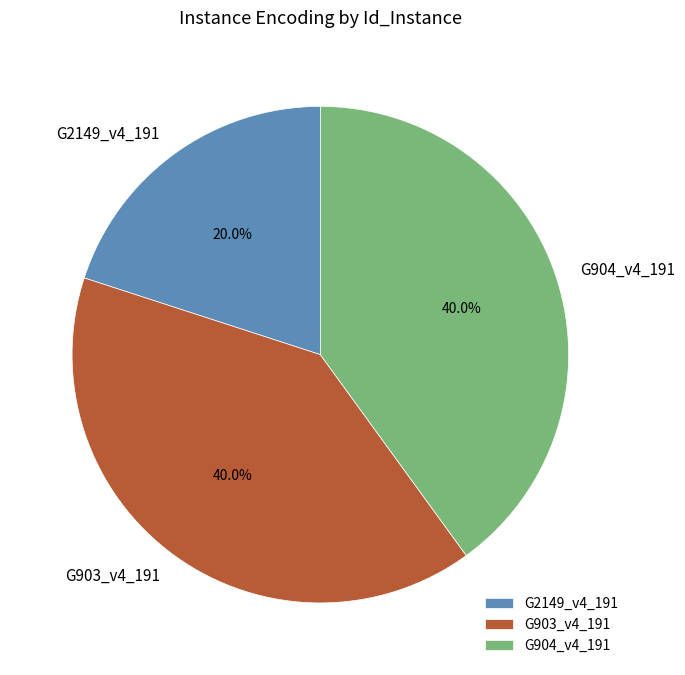

Approximately how many times larger is the value at G903_v4_191 compared to G2149_v4_191?

2.0